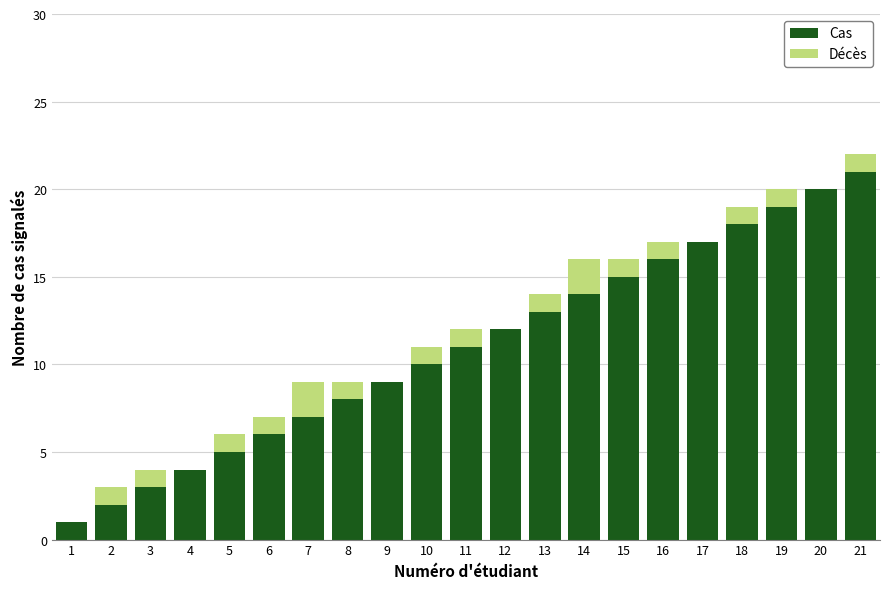

At which label does Cas reach its peak?

21